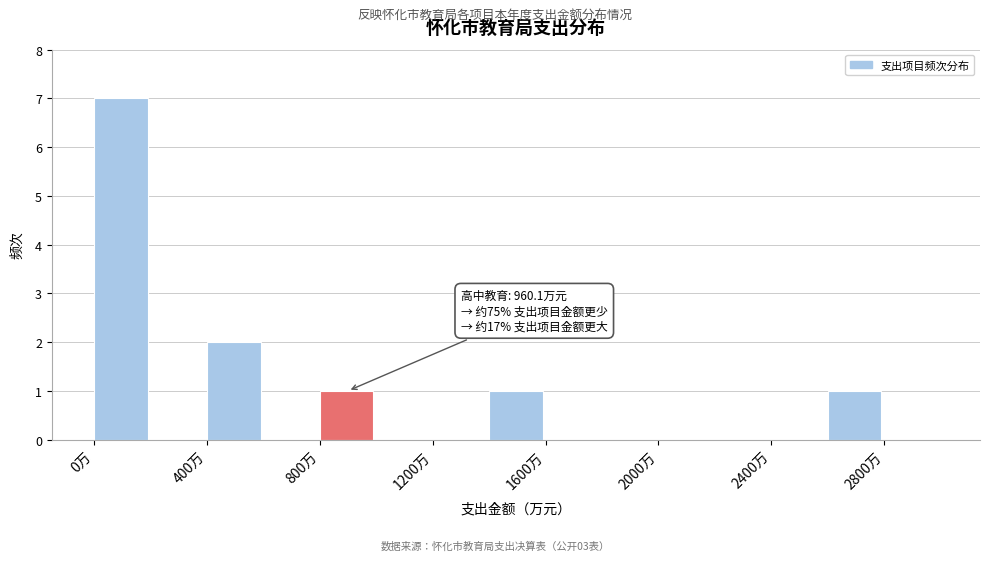

Which range on the x-axis has the tallest bar?

0 to 200